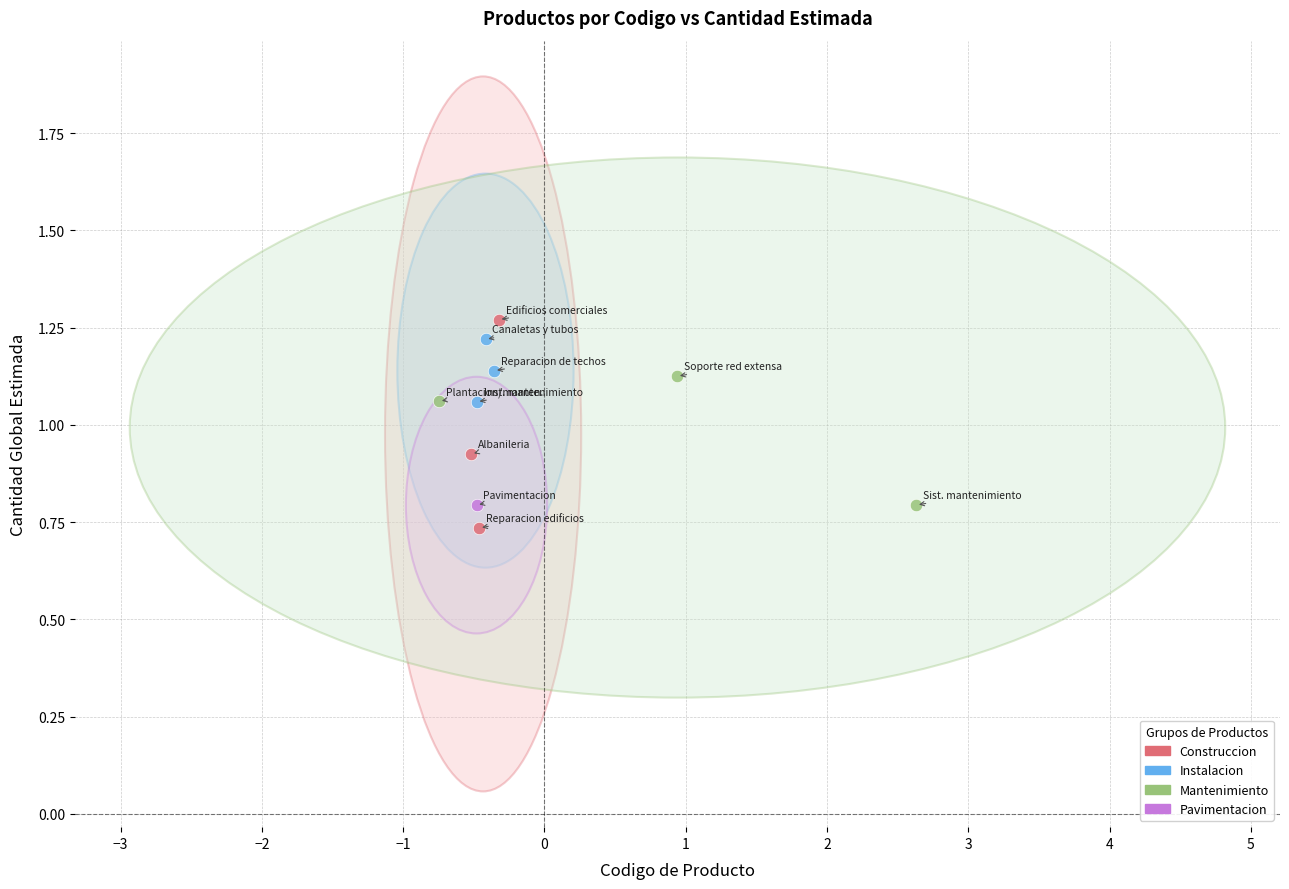

What are all the series names shown in the legend?

Construccion, Instalacion, Mantenimiento, Pavimentacion